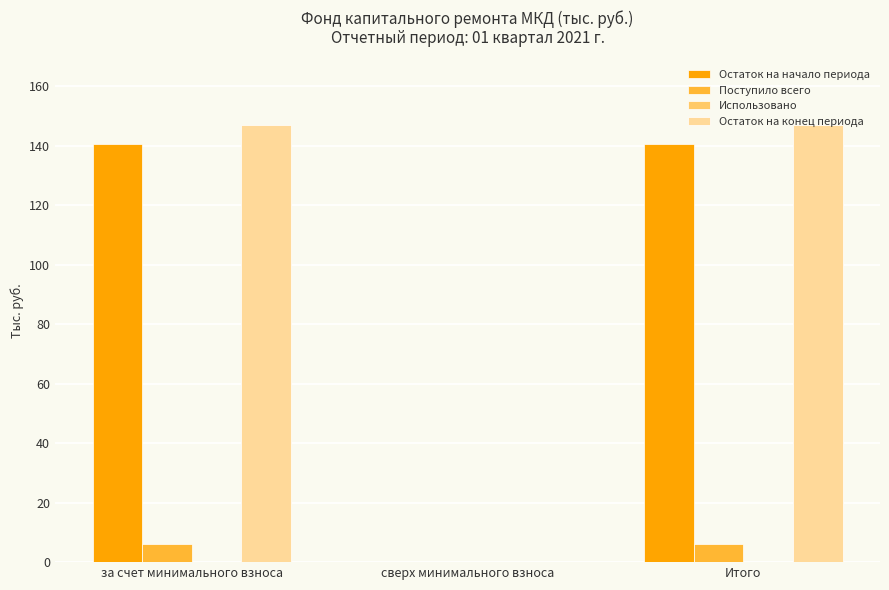

What is the sum of the Остаток на начало периода values at сверх минимального взноса and Итого?

140.7